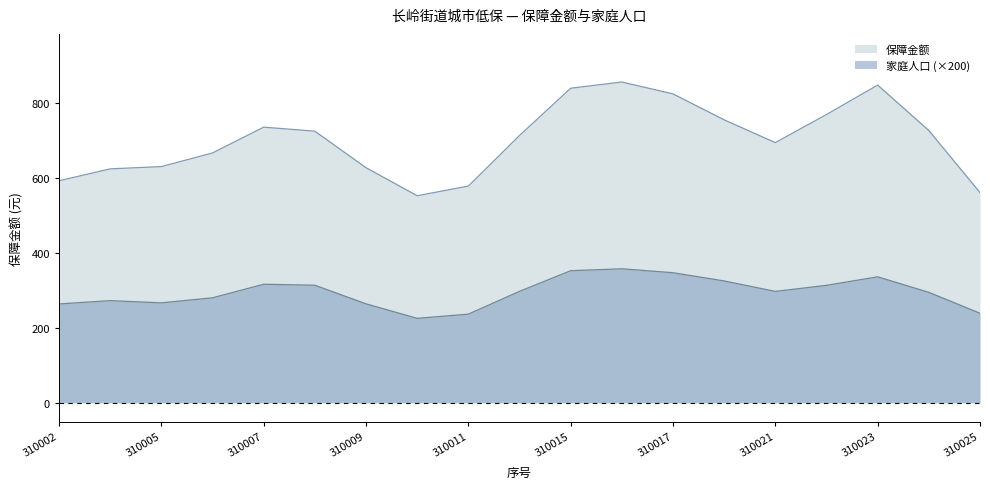

How many distinct data groups are displayed?

2